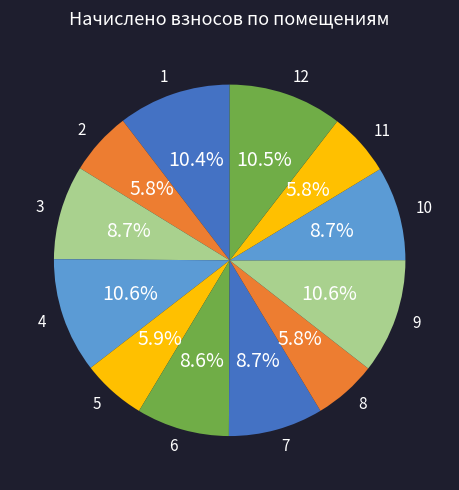

What is the total percentage of 9 and 11?

16.4%